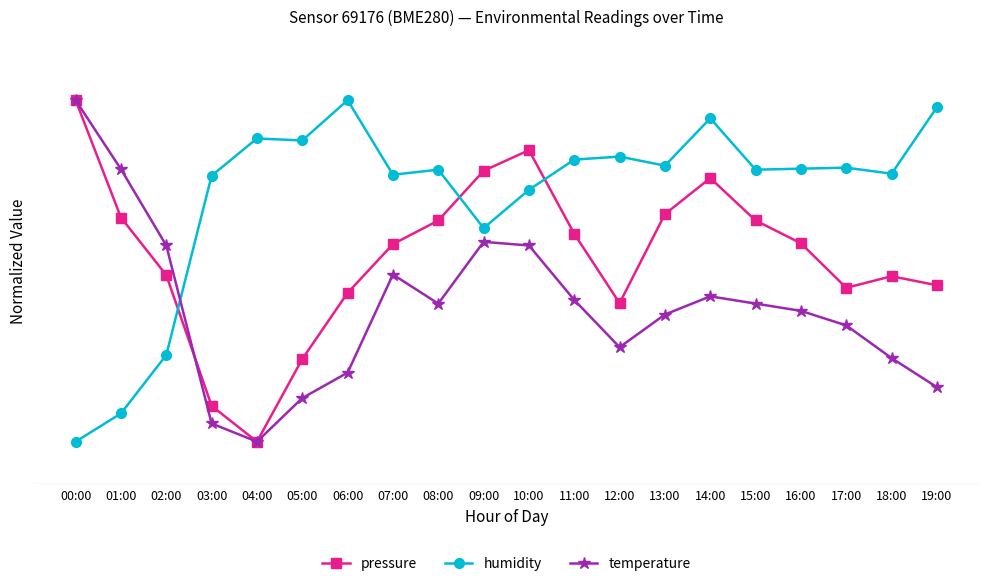

Does the chart have visible grid lines?

No